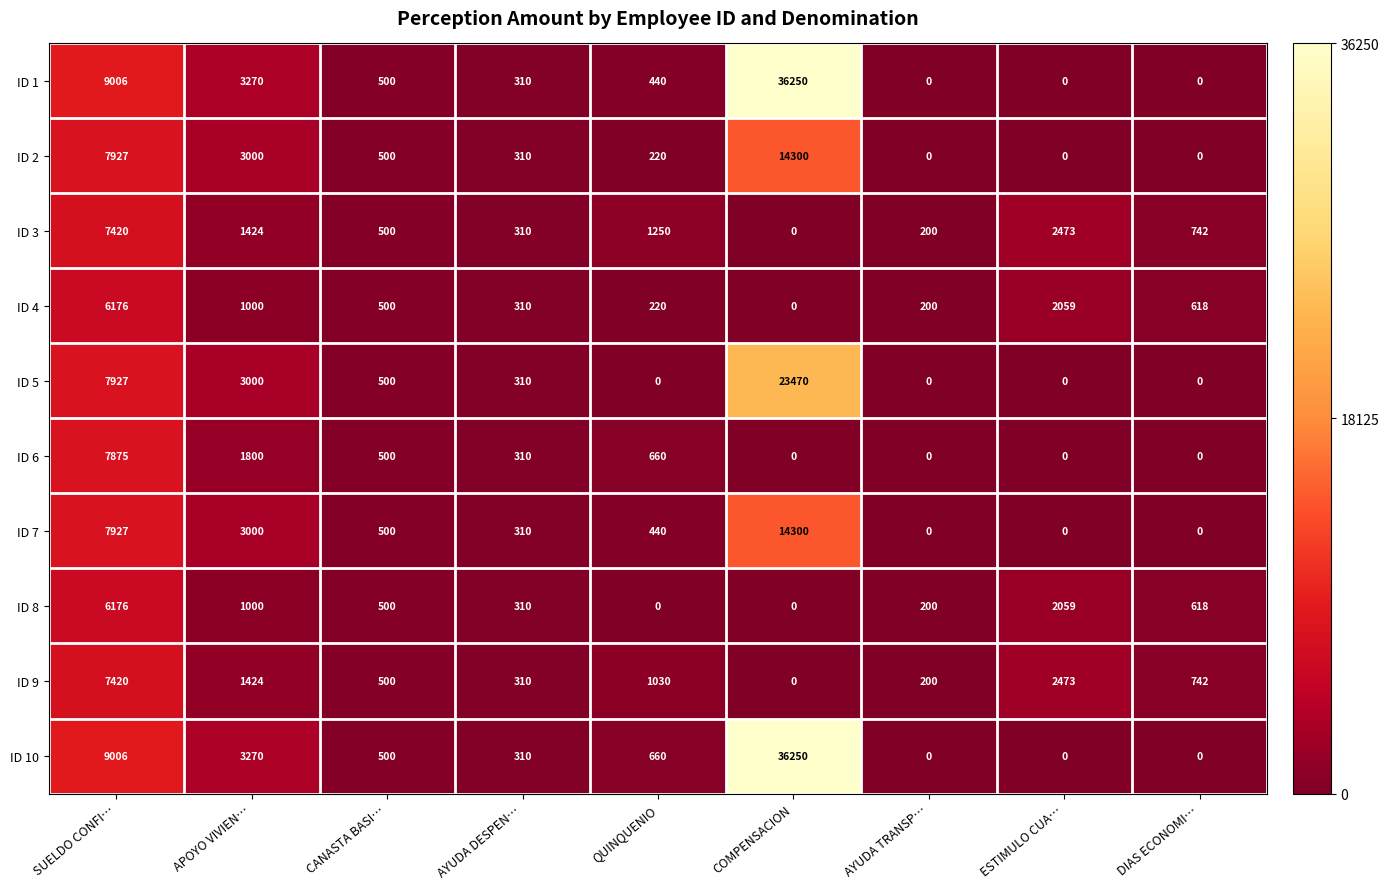

At how many categories does at least one series exceed 6772?

2